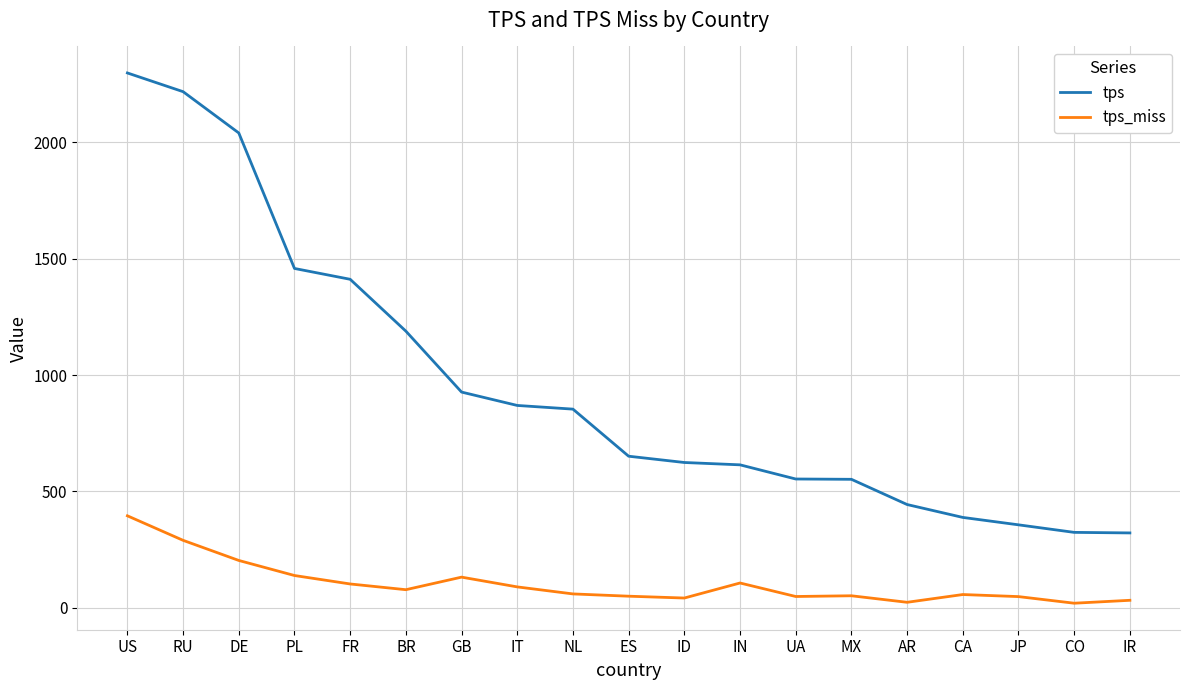

Which series has the largest total across all categories?

tps